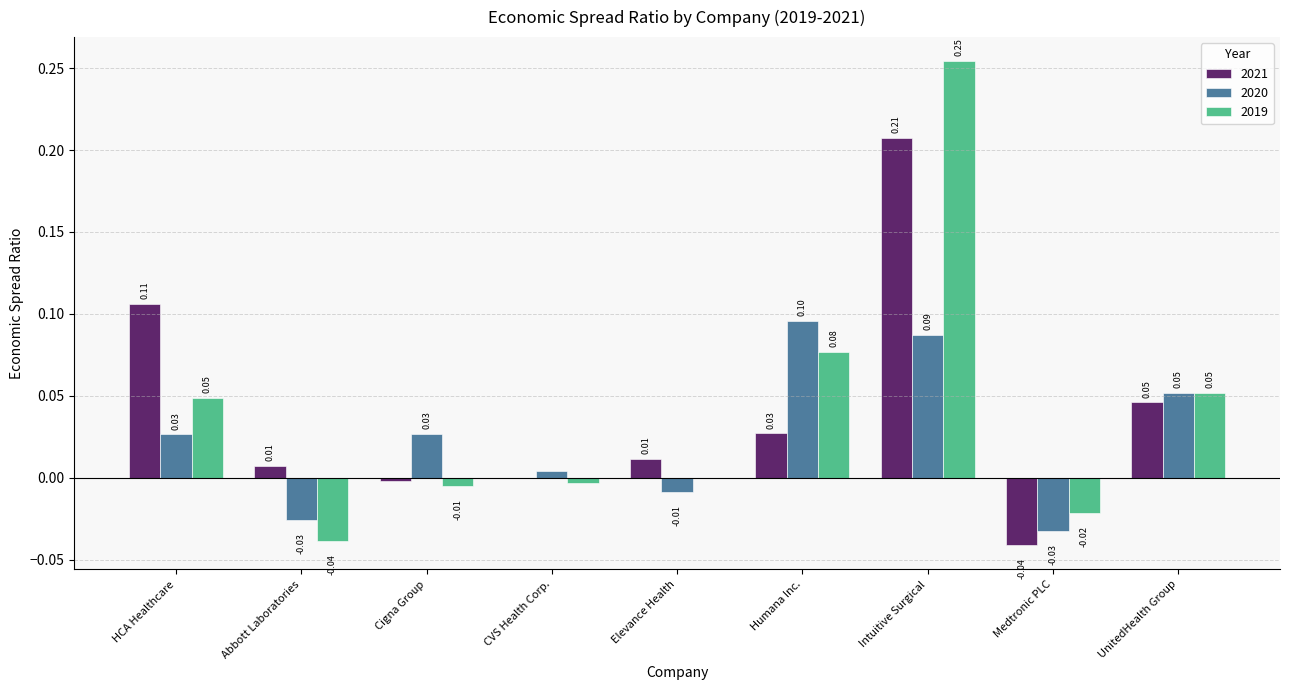

Is the value of 2021 at Medtronic PLC greater than the value of 2019 at Humana Inc.?

No